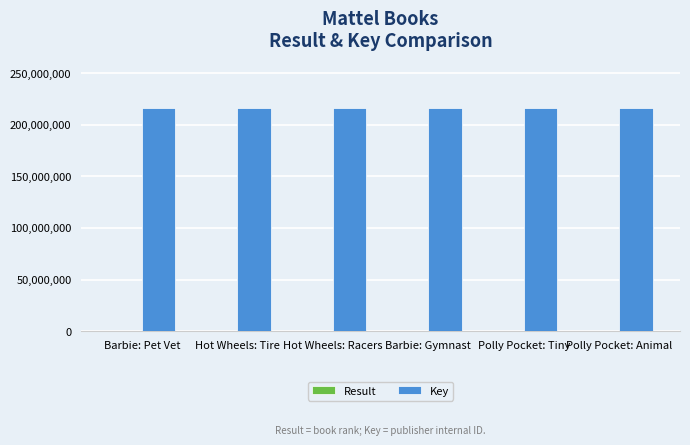

True or false: Key has a value of 71971434 at Polly Pocket: Tiny.

False